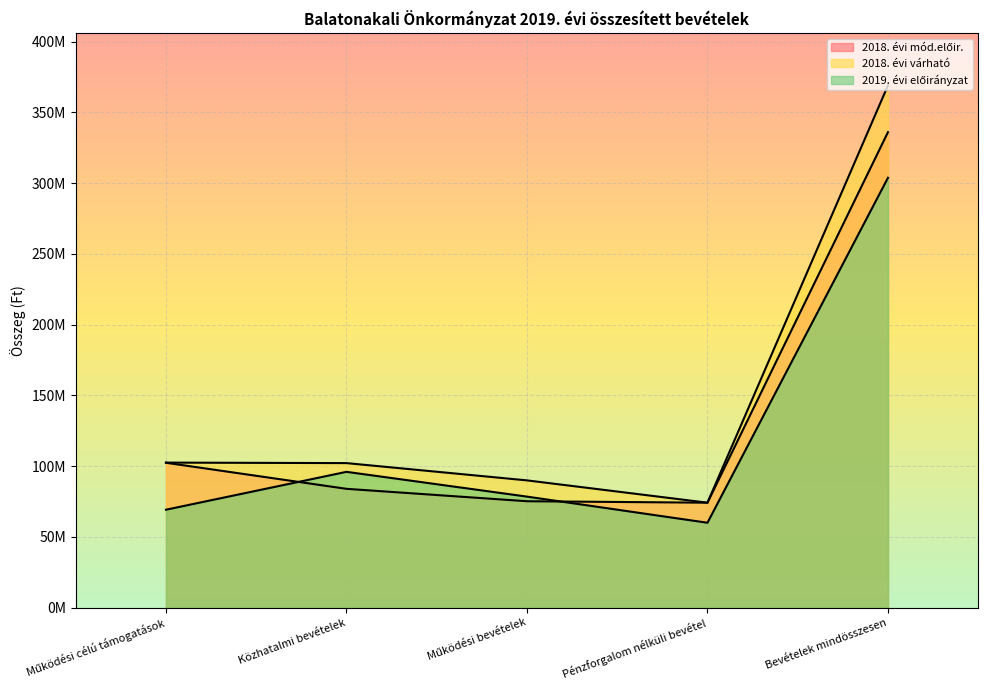

Which has a higher value, Közhatalmi bevételek or Működési bevételek?

Közhatalmi bevételek